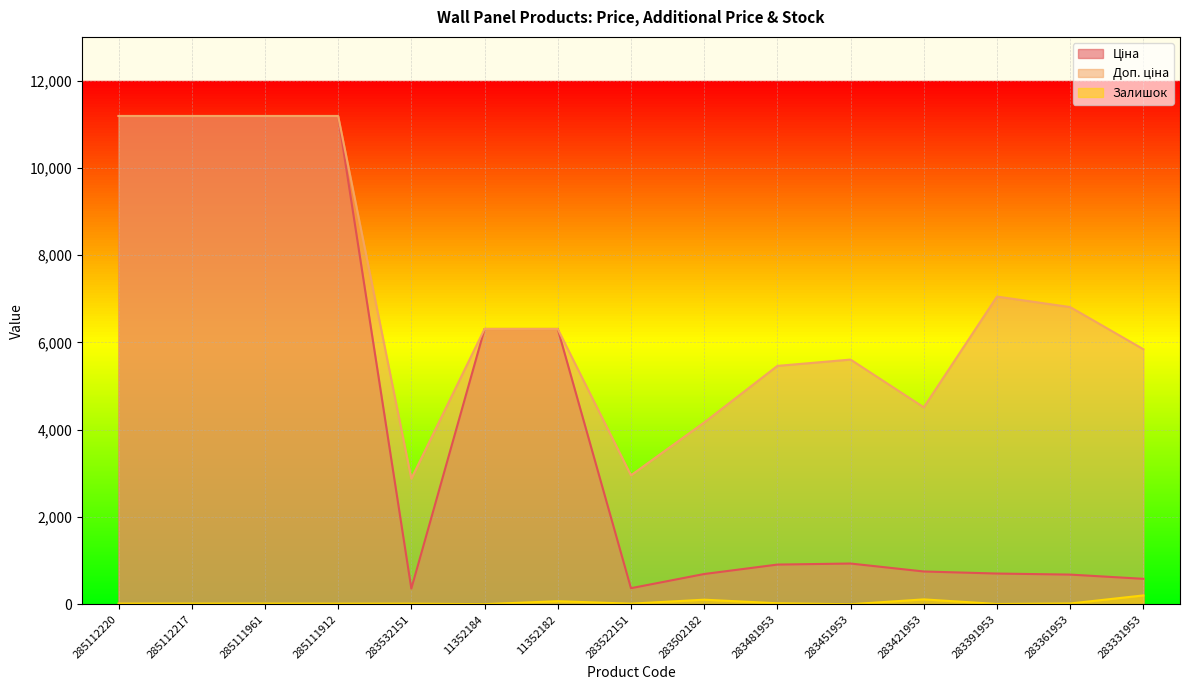

Which series has the largest range (max minus min)?

Ціна